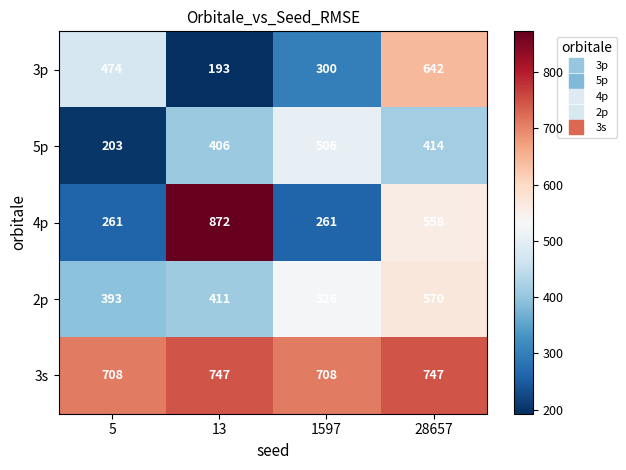

Reading left to right, list all the values displayed in this chart.

3p: 474	193	300	642
5p: 203	406	506	414
4p: 261	872	261	558
2p: 393	411	526	570
3s: 708	747	708	747